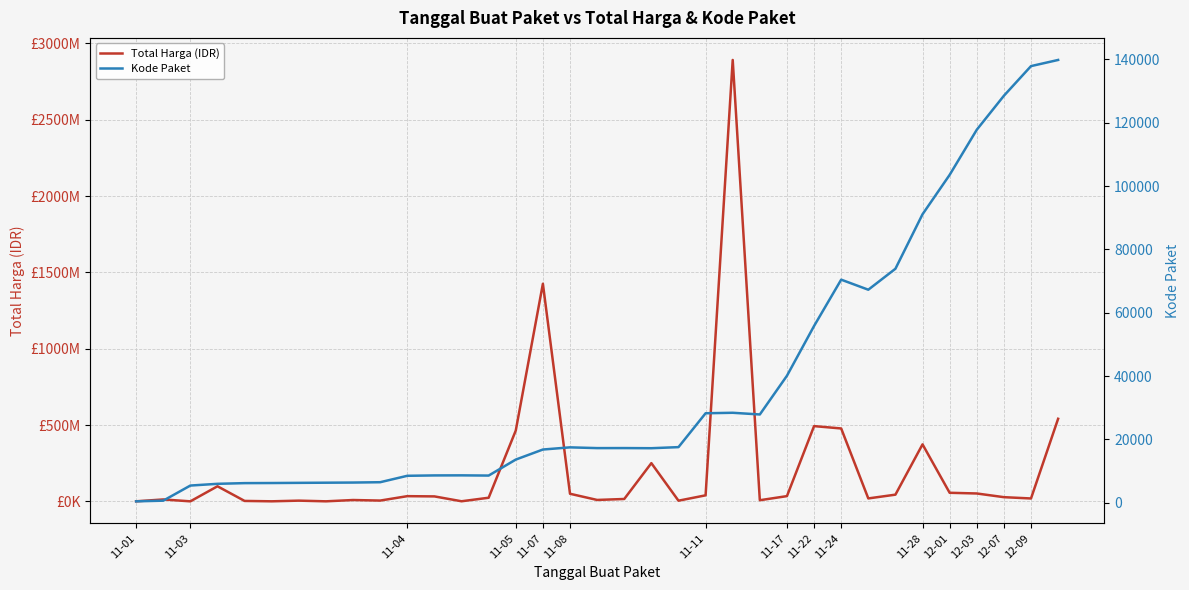

At which label is Total Harga (IDR) closest to 1446100000?

11-07